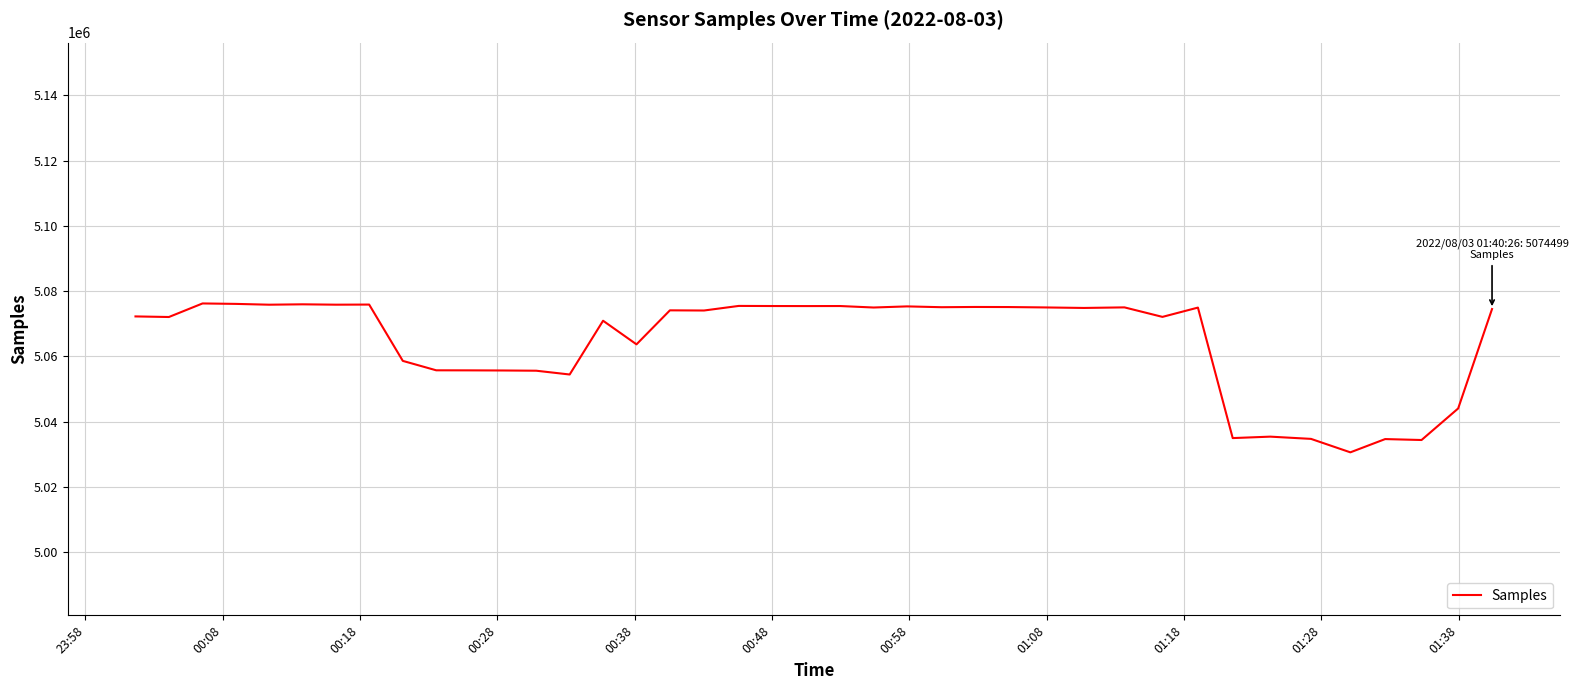

What is the maximum value shown in the chart?

5076211